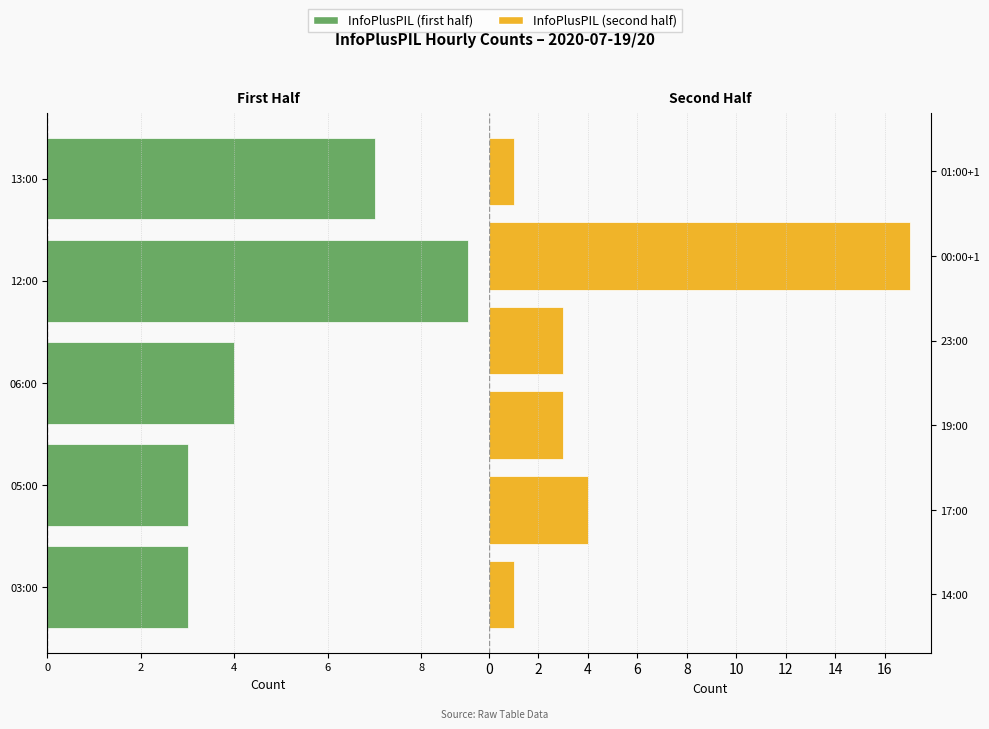

What is the change in value from 03:00 to 06:00?

+1